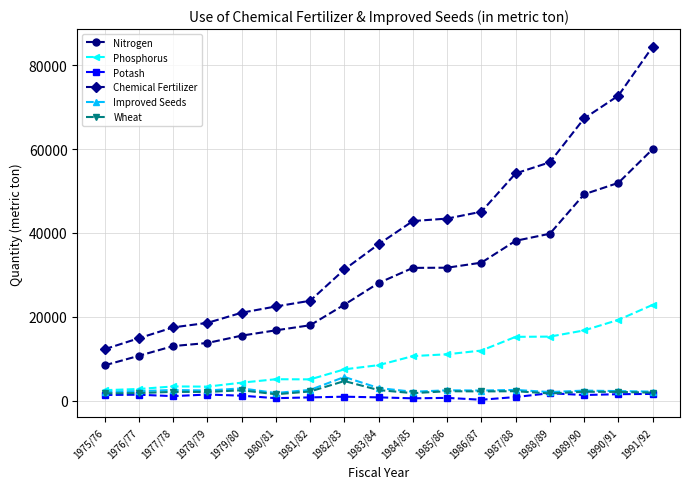

Which series has the widest spread of values?

Chemical Fertilizer